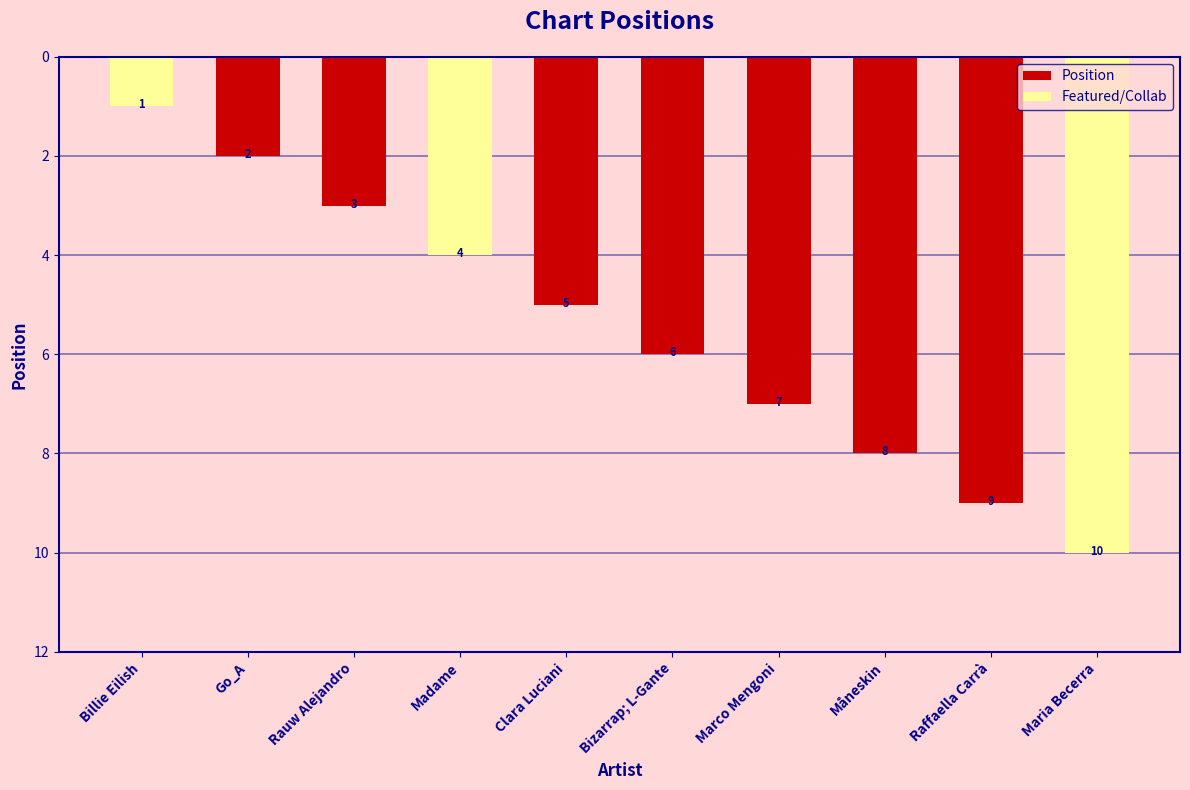

Between Raffaella Carrà and Rauw Alejandro, which is larger?

Raffaella Carrà